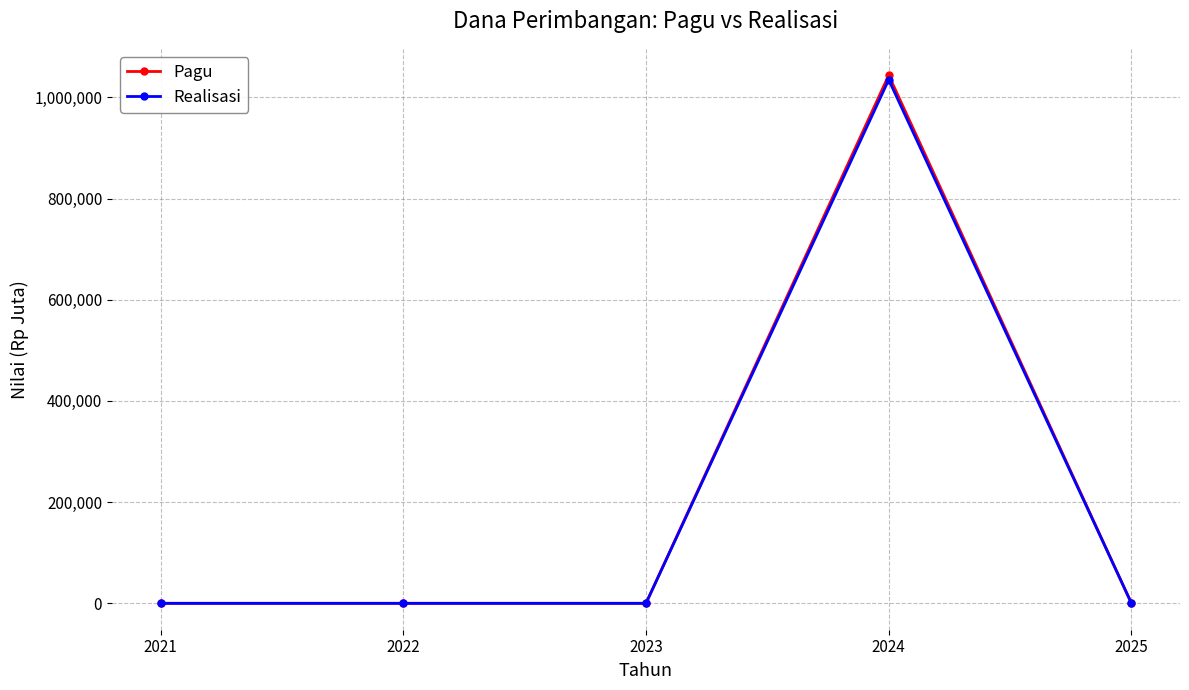

What is the maximum value for Pagu?

1043876.9